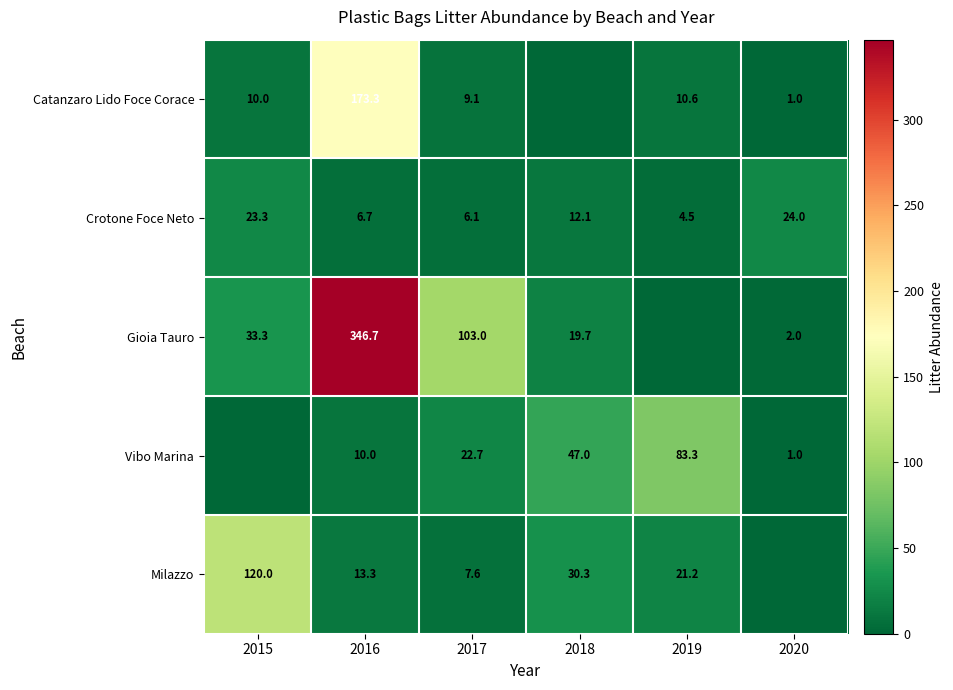

The Catanzaro Lido Foce Corace series shows 173.3 at 2016. True or false?

True